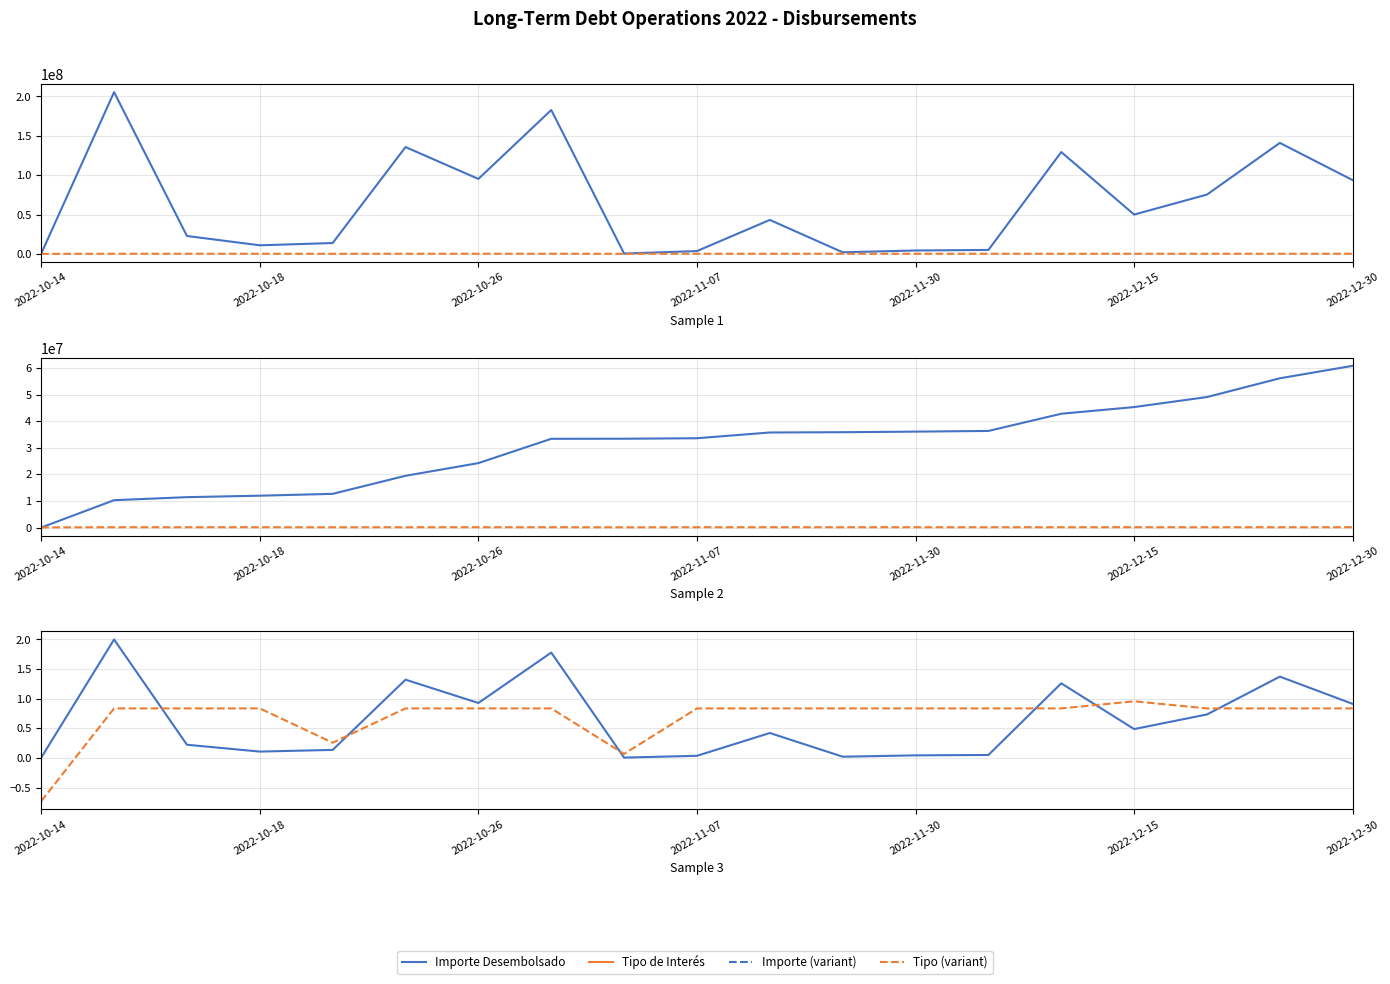

At how many categories does at least one series exceed 87017202?

7